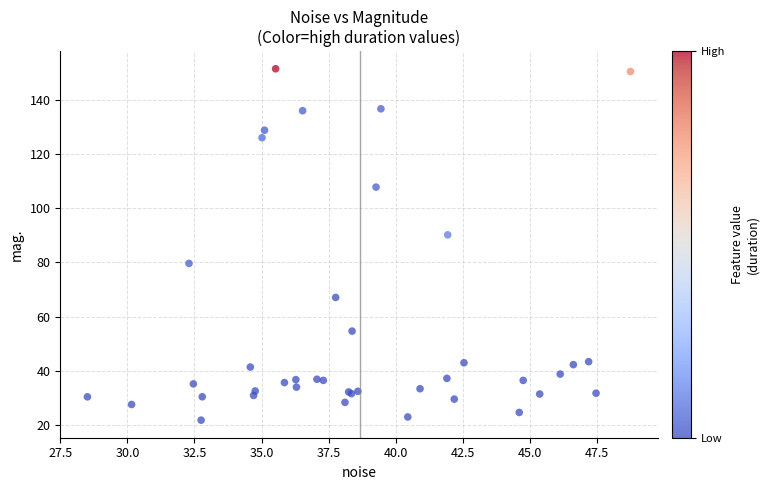

What Y value in the scatter plot is closest to 86?

90.2